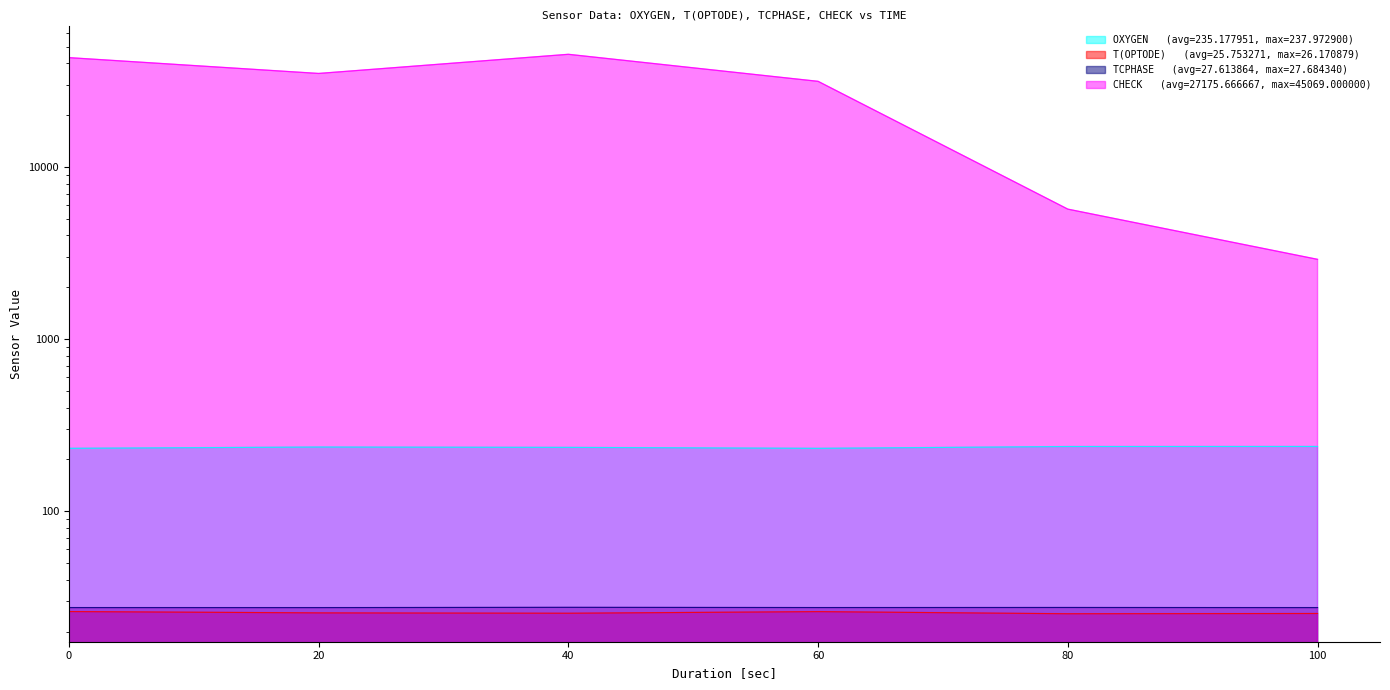

What is the total value across all series at 40?

45357.3